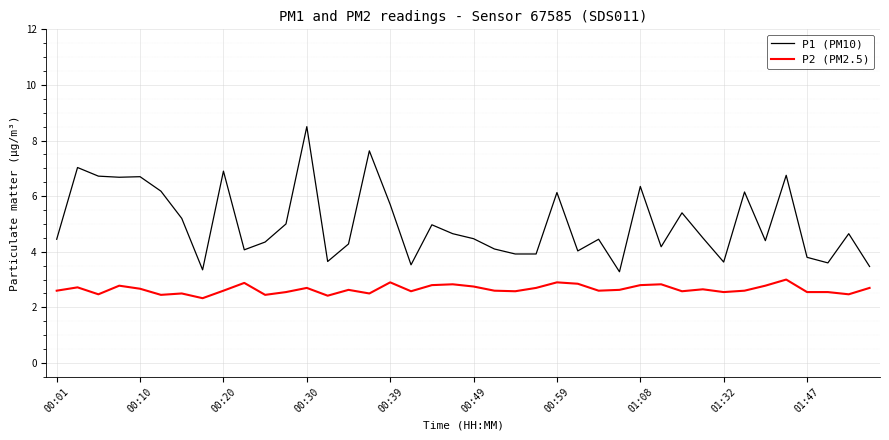

Which series has the largest range (max minus min)?

P1 (PM10)